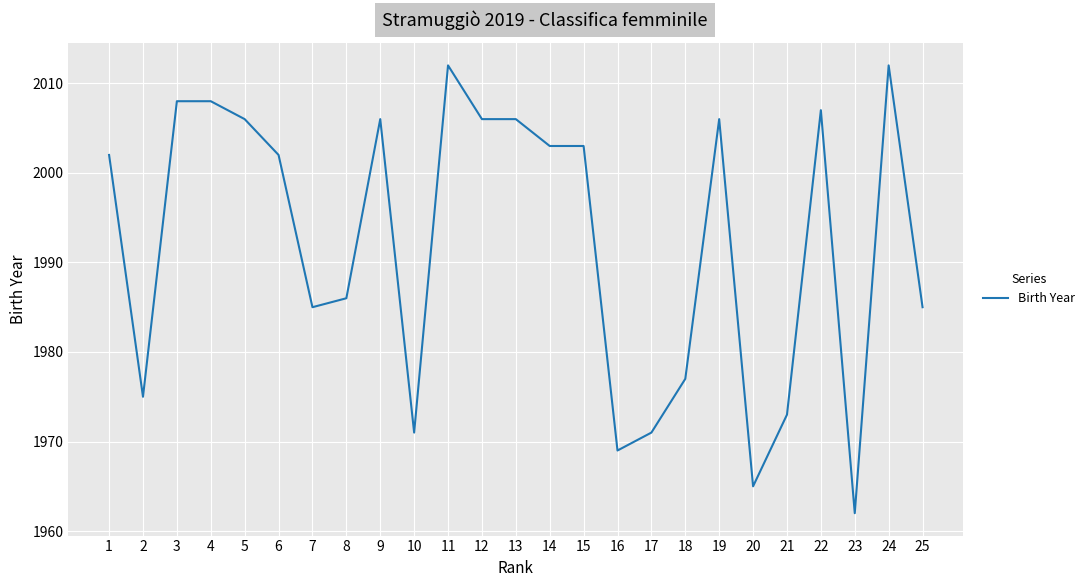

What is the approximate value at 21, to the nearest 5?

1975